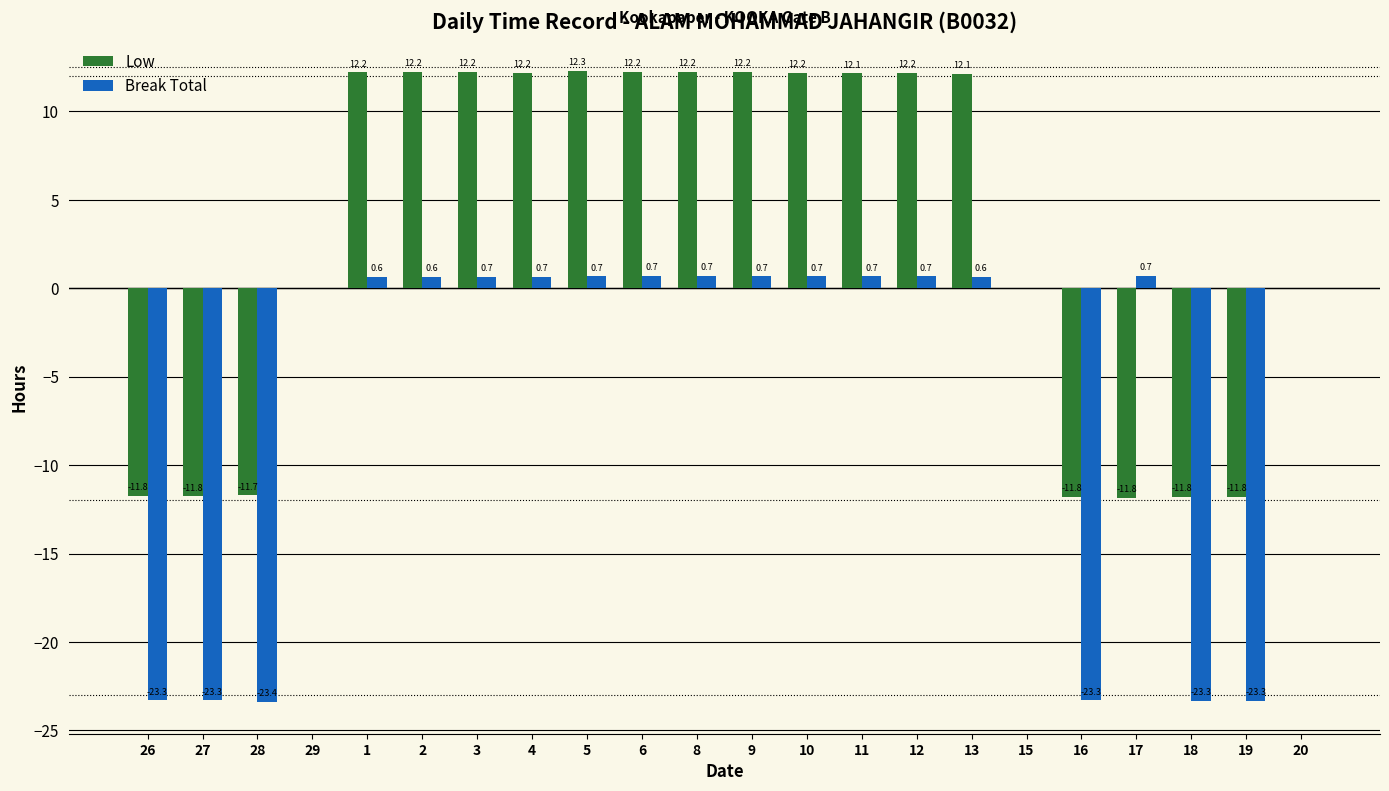

Is it true that Low equals 12.2 at 8?

True